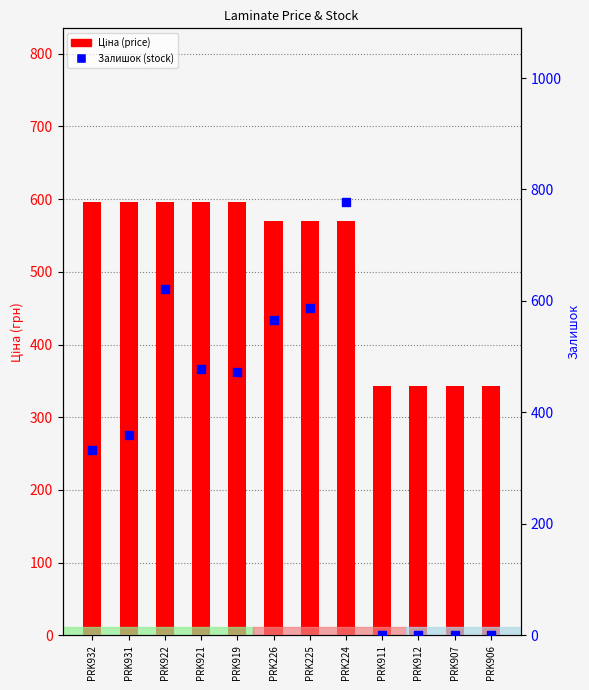

What are all the series names shown in the legend?

Ціна, Залишок